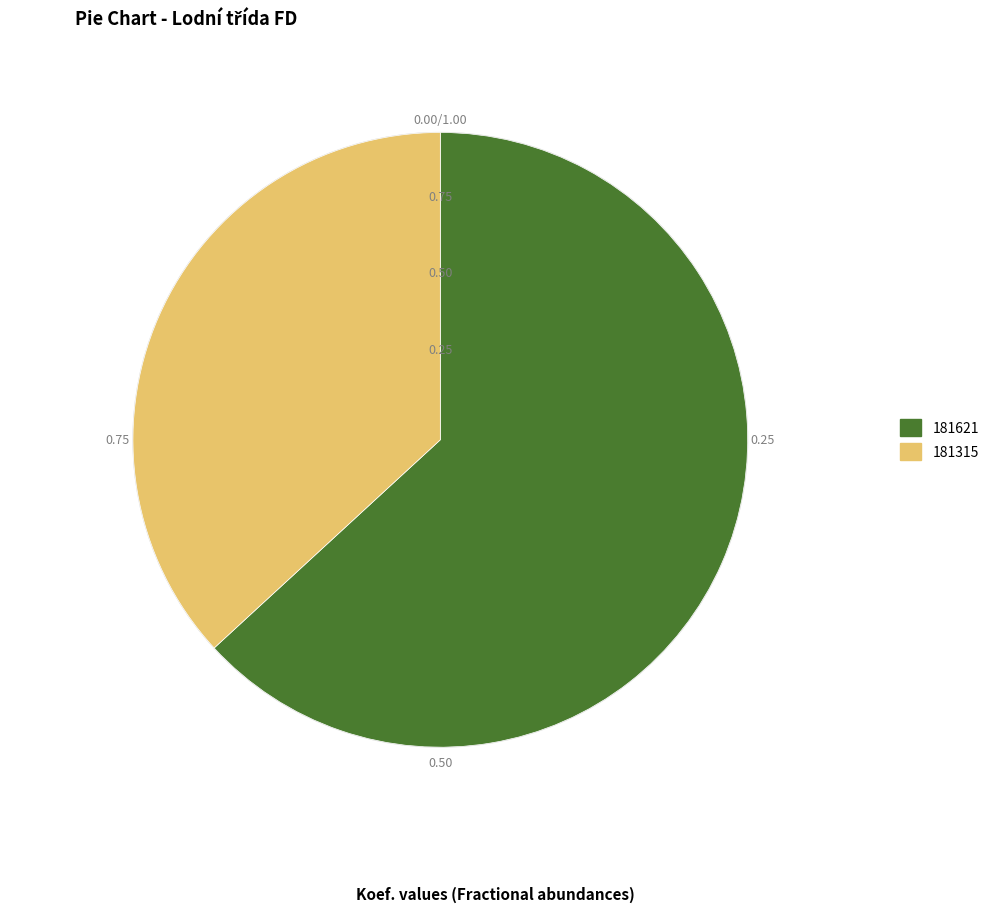

Which slice is the smallest?

181315